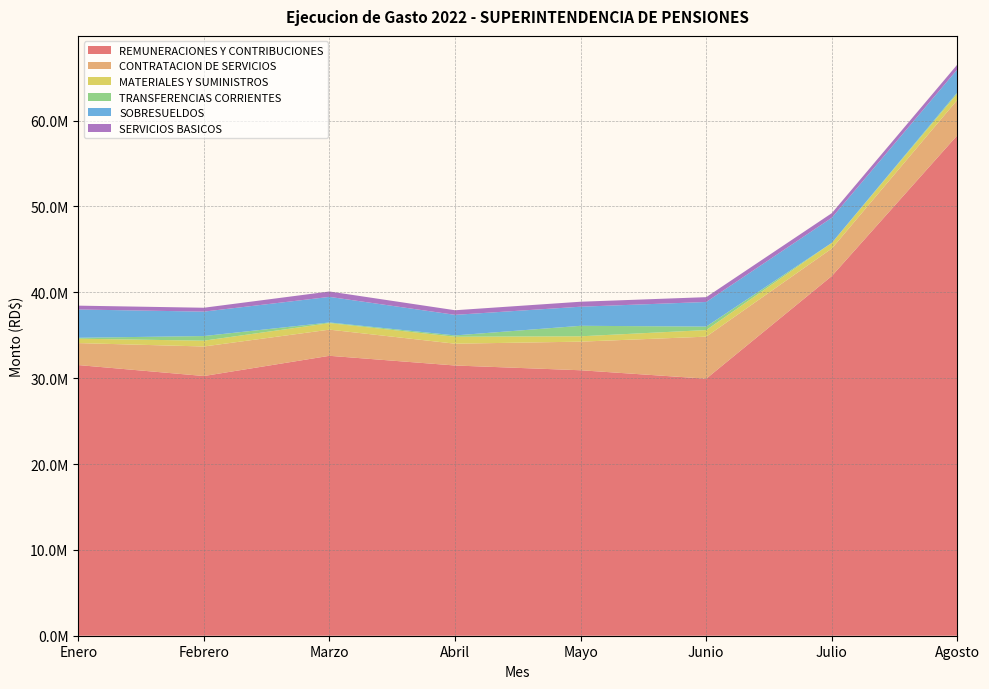

Reading left to right, what are all the values shown in this chart?

REMUNERACIONES Y CONTRIBUCIONES: 31524107.7	30249608.1	32603332.3	31474096.7	30919974.6	29938144.2	41899099.6	58300138.7
CONTRATACION DE SERVICIOS: 2559585.1	3438524.2	3045952.4	2539508.1	3331629.7	4895546.3	3203469.9	4123232.8
MATERIALES Y SUMINISTROS: 513277.0	678504.9	759689.3	810868.6	625245.0	769474.4	662478.8	732669.0
TRANSFERENCIAS CORRIENTES: 106468.8	538114.1	77813.8	153448.8	1221381.2	405144.8	-308065.2	145074.8
SOBRESUELDOS: 3294743.0	2845179.3	2980278.6	2395747.4	2224382.8	2865637.6	2920743.8	2673438.7
SERVICIOS BASICOS: 447131.5	451535.1	627399.7	536693.0	579610.5	561142.9	536125.9	564287.5